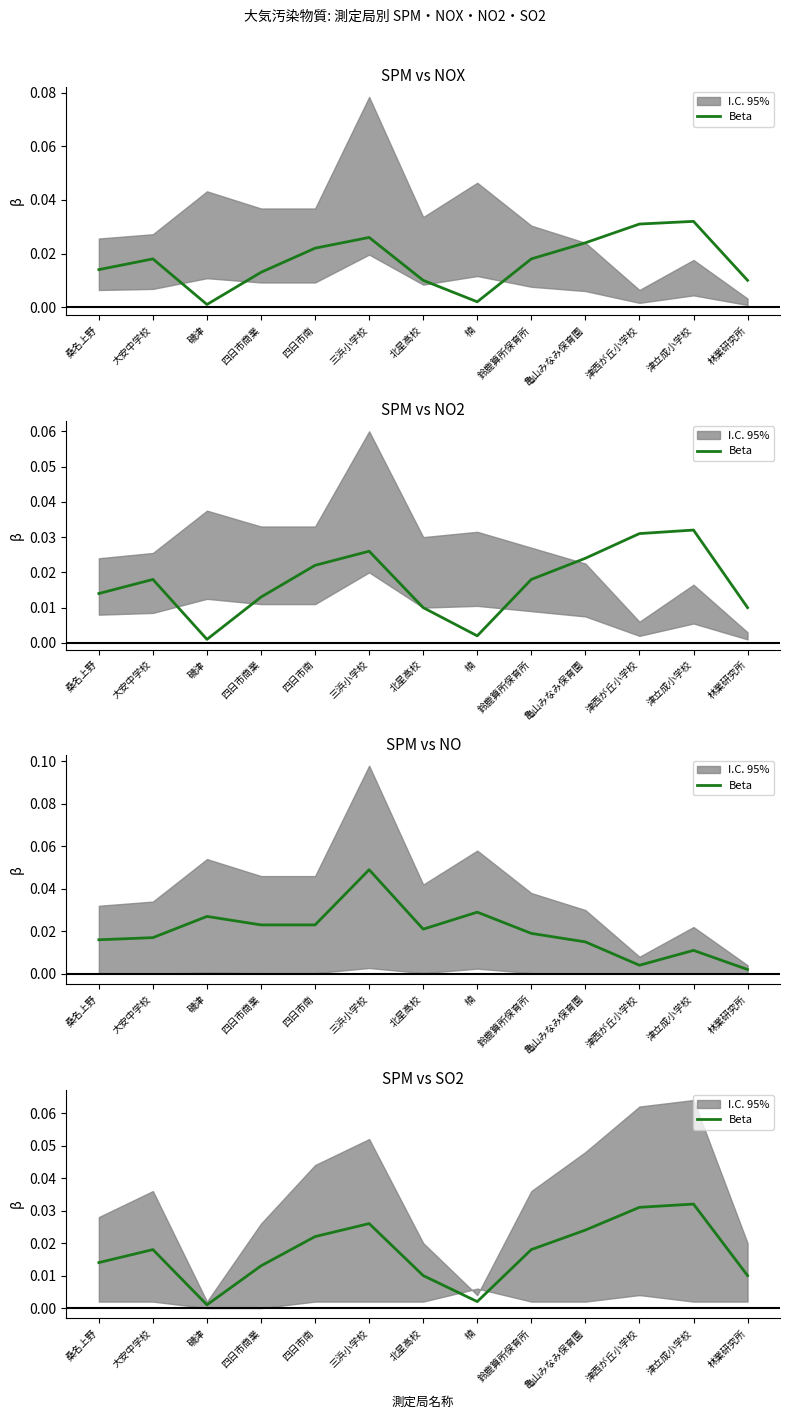

Is it true that the value at 三浜小学校 is 0.0?

False